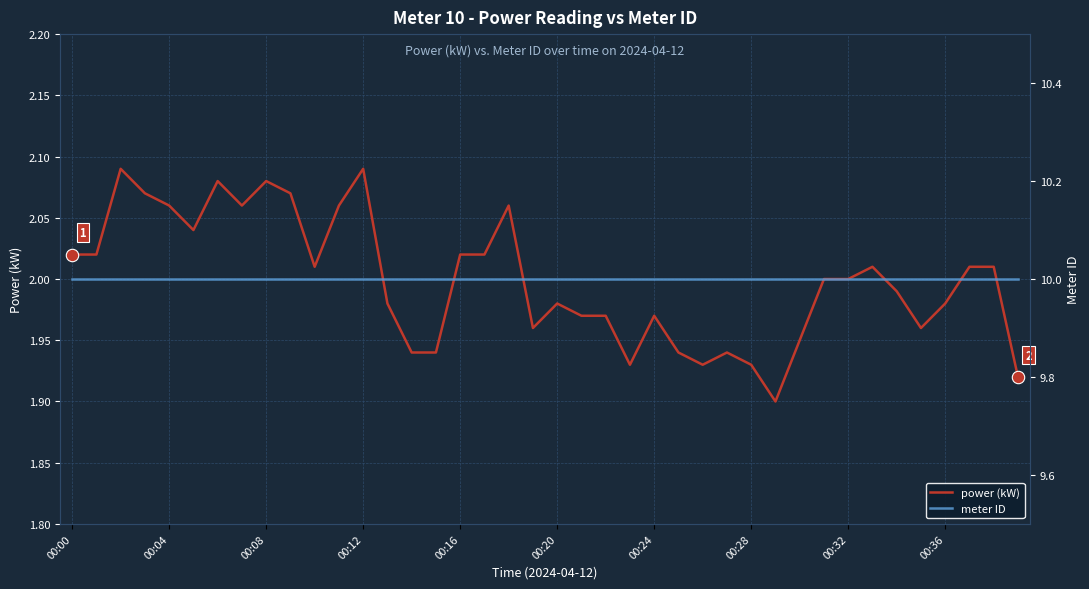

What are all the series names shown in the legend?

power (kW), meter ID